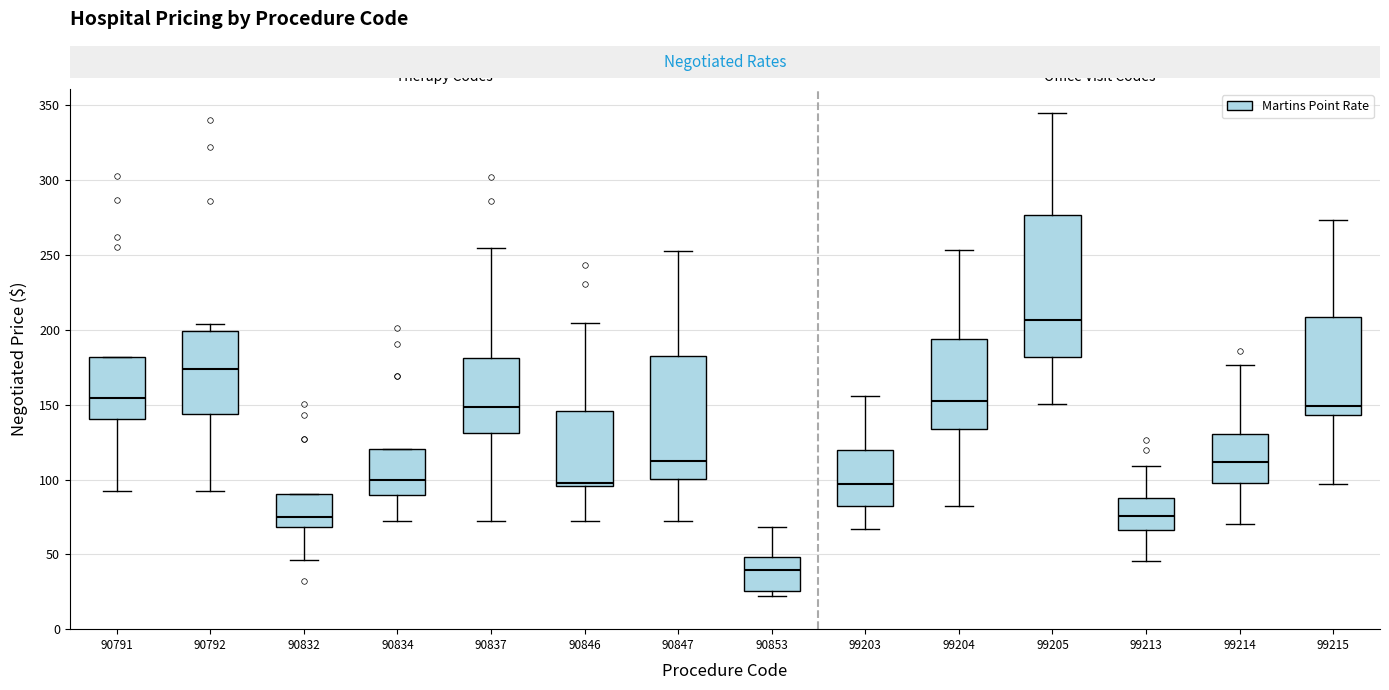

Reading left to right, transcribe this box plot: for each box, give where its median line is, the range the box spans, and where its two whiskers end, as read against the y-axis. The values are not printed on the chart, so give them approximately, as read against the axis.

90791: median 155, box 140 to 180, whiskers 90 to 180
90792: median 175, box 145 to 200, whiskers 90 to 205
90832: median 75, box 70 to 90, whiskers 45 to 90
90834: median 100, box 90 to 120, whiskers 70 to 120
90837: median 150, box 130 to 180, whiskers 70 to 255
90846: median 95 (just above the box's lower edge), box 95 to 145, whiskers 70 to 205
90847: median 110, box 100 to 185, whiskers 70 to 255
90853: median 40, box 25 to 50, whiskers 20 to 70
99203: median 95, box 80 to 120, whiskers 65 to 155
99204: median 150, box 135 to 195, whiskers 80 to 255
99205: median 205, box 180 to 275, whiskers 150 to 345
99213: median 75, box 65 to 90, whiskers 45 to 110
99214: median 110, box 100 to 130, whiskers 70 to 175
99215: median 150, box 145 to 210, whiskers 95 to 275